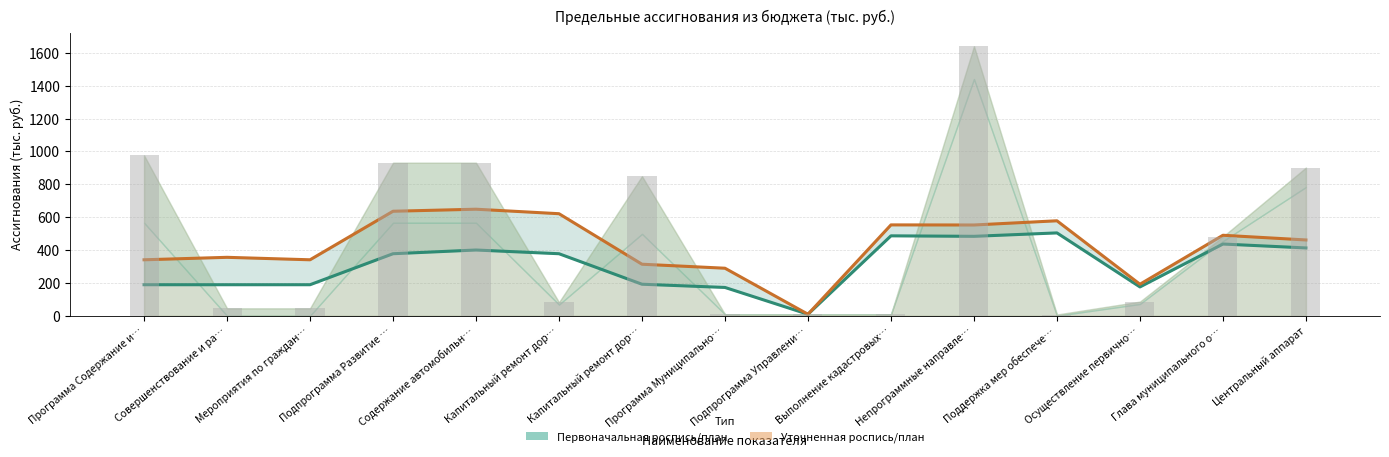

Is it true that Уточненная роспись/план equals 9.0 at Подпрограмма Управлени…?

True